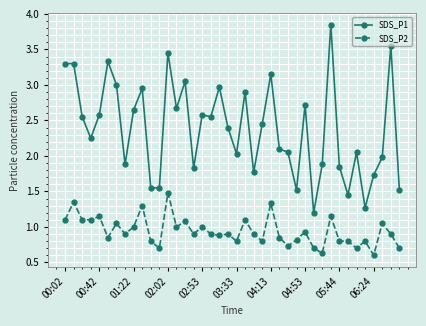

List the series in order of their peak value, lowest first.

SDS_P2, SDS_P1